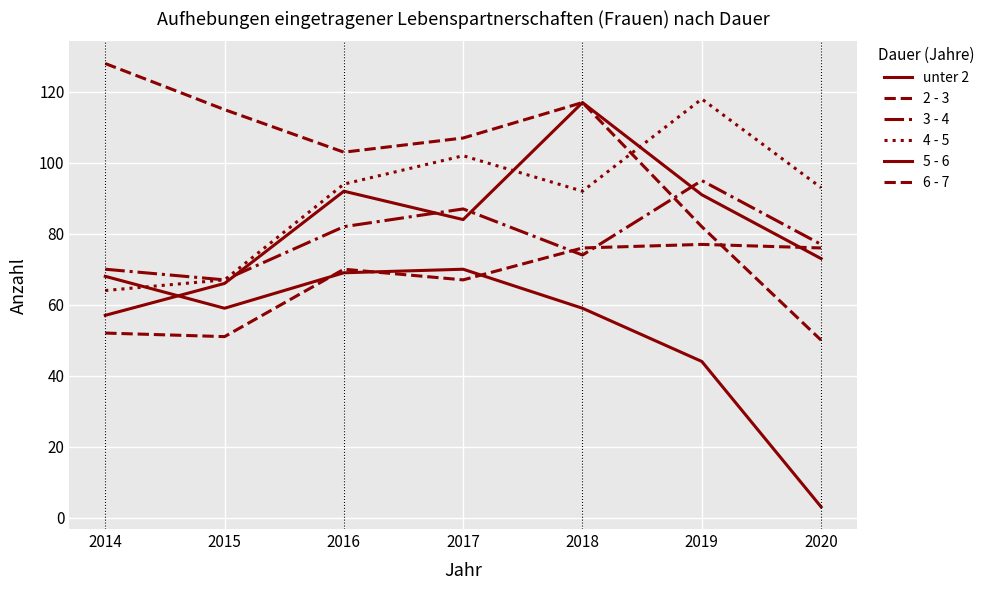

What is the difference between the 3 - 4 values at 2014 and 2017?

17